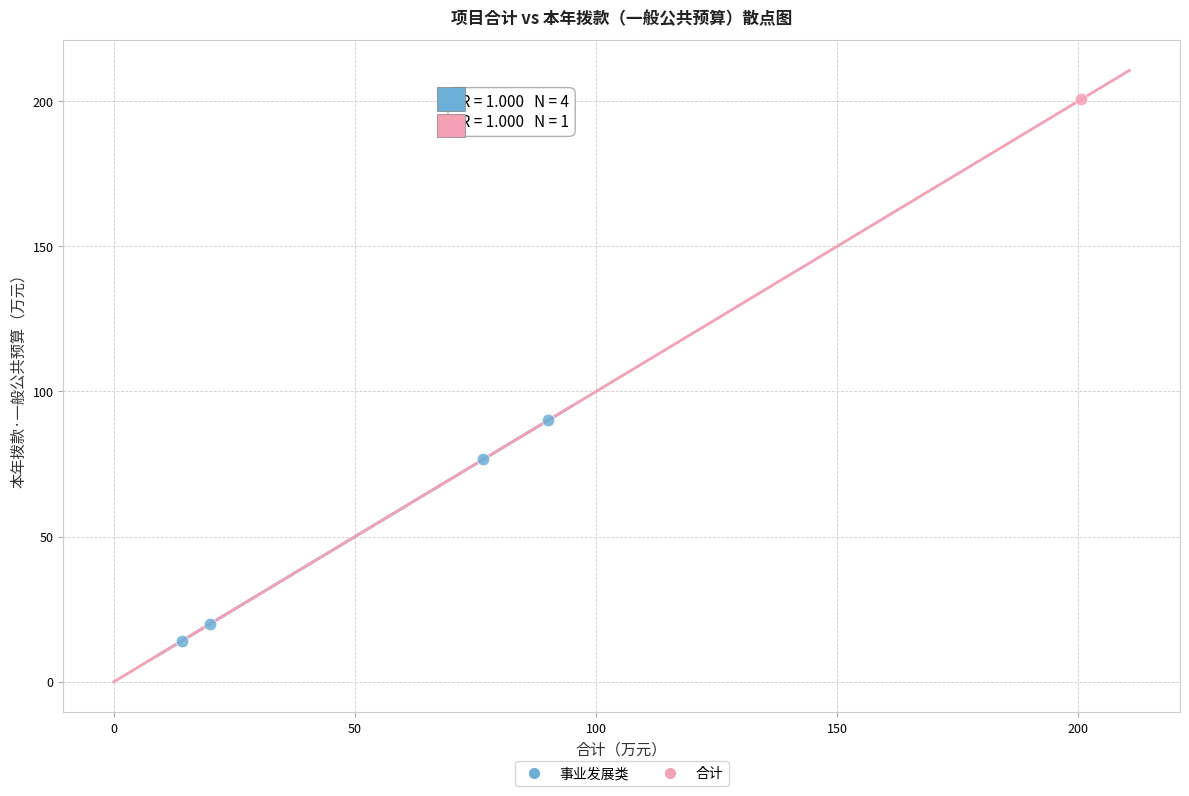

What are all the series names shown in the legend?

事业发展类, 合计